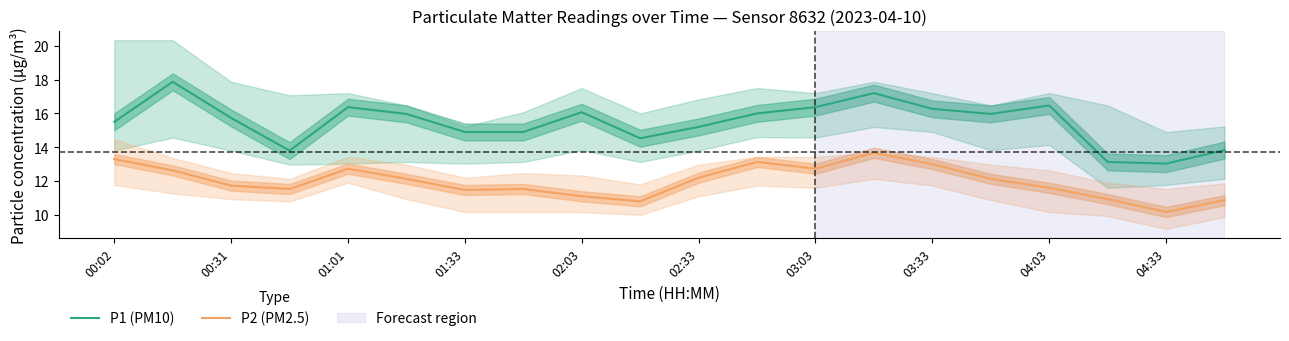

True or false: P1 (PM10) and P2 (PM2.5) intersect in this chart.

False